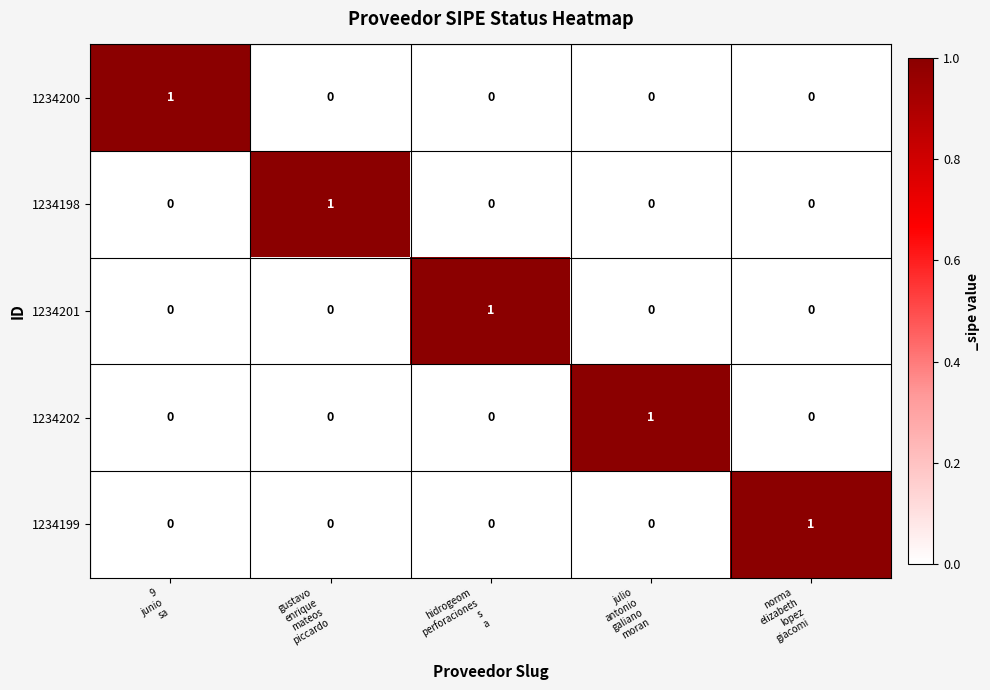

Count the 1234199 values in the range 0 to 1.

5